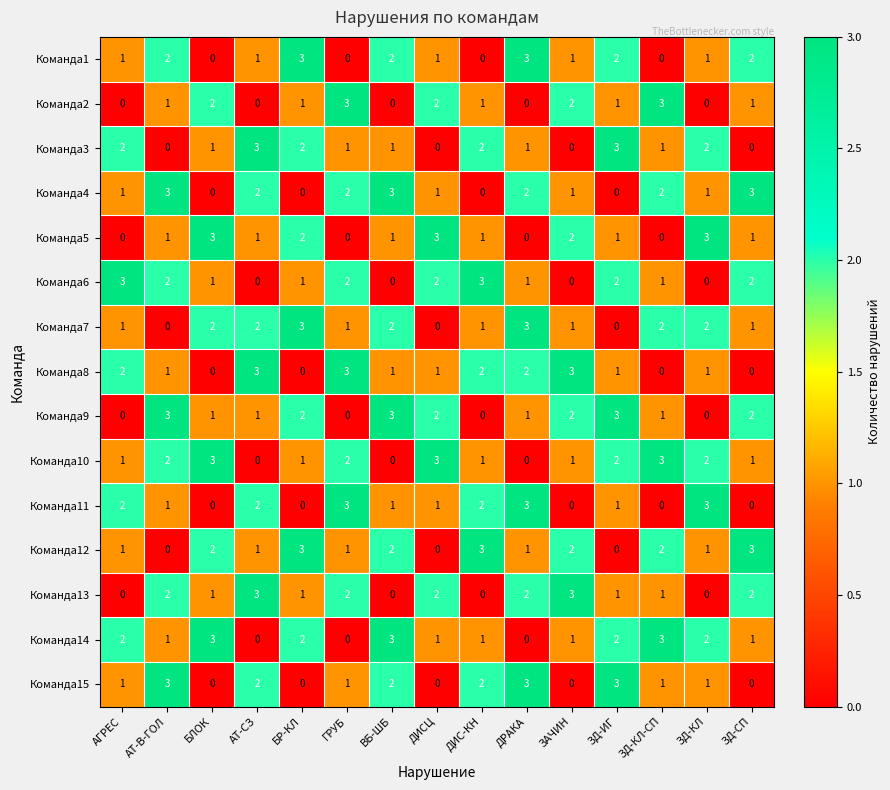

What is the maximum value shown in the chart?

3